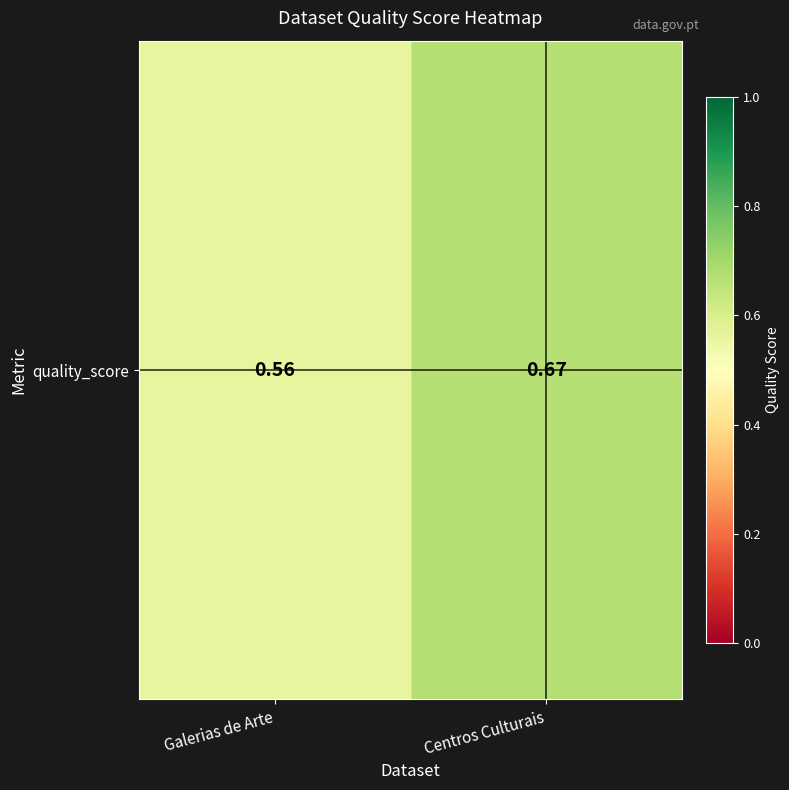

Count the number of categories in the chart.

2